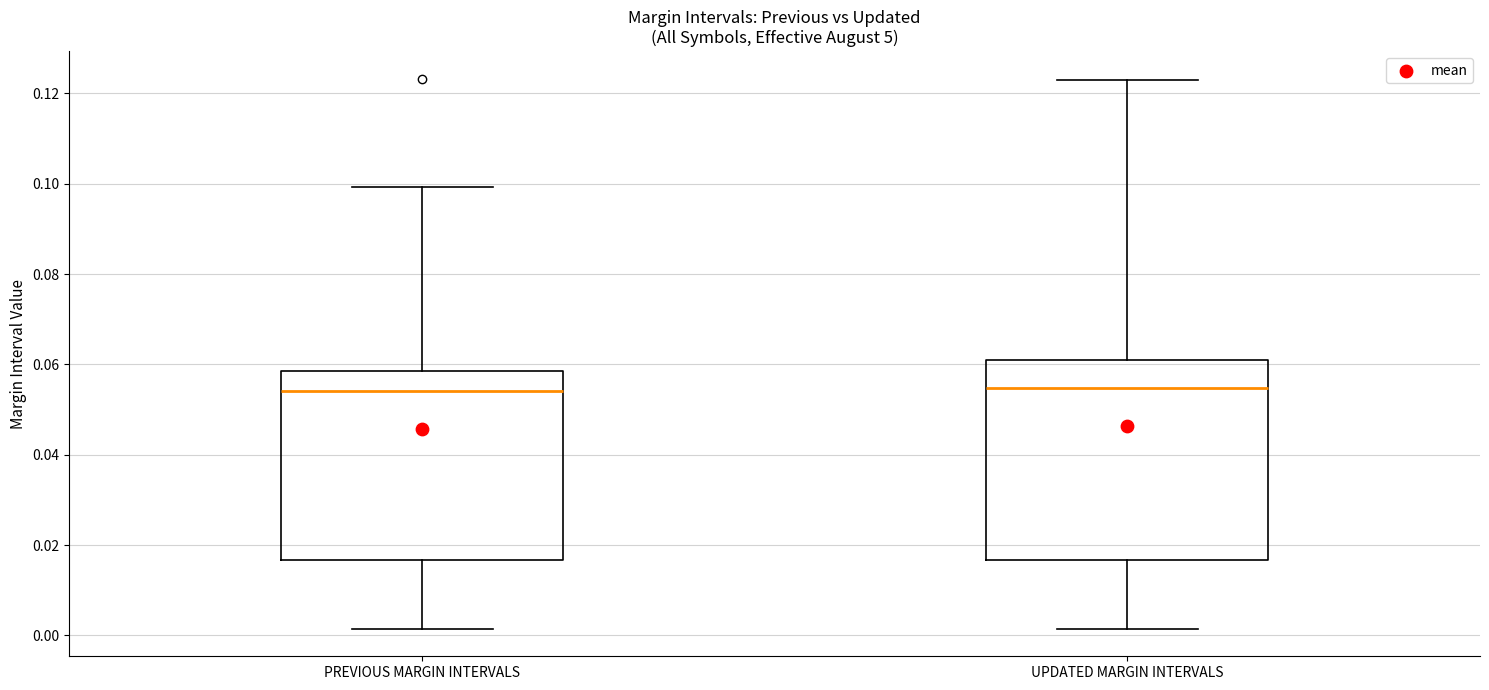

Reading left to right, read every box against the y-axis: the position of its median line, the range the box covers, and the ends of its whiskers. The values are not printed on the chart, so give them approximately, as read against the axis.

PREVIOUS MARGIN INTERVALS: median 0.054, box 0.016 to 0.058, whiskers 0.002 to 0.100
UPDATED MARGIN INTERVALS: median 0.054, box 0.016 to 0.062, whiskers 0.002 to 0.122